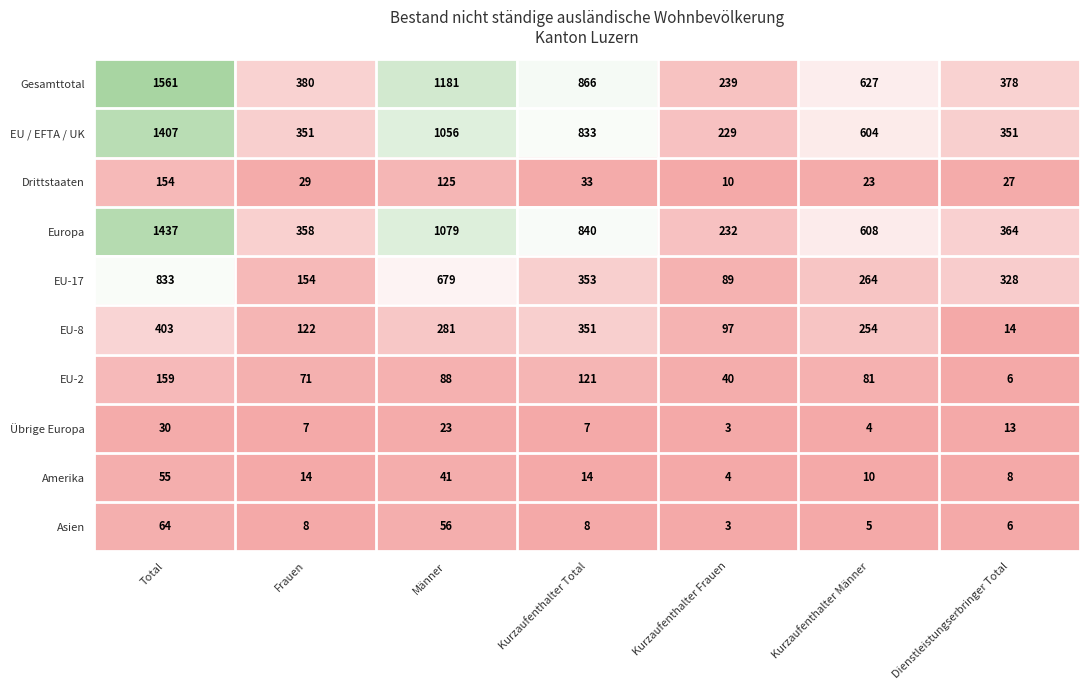

What is the approximate value of Europa at Kurzaufenthalter Frauen, to the nearest 10?

230